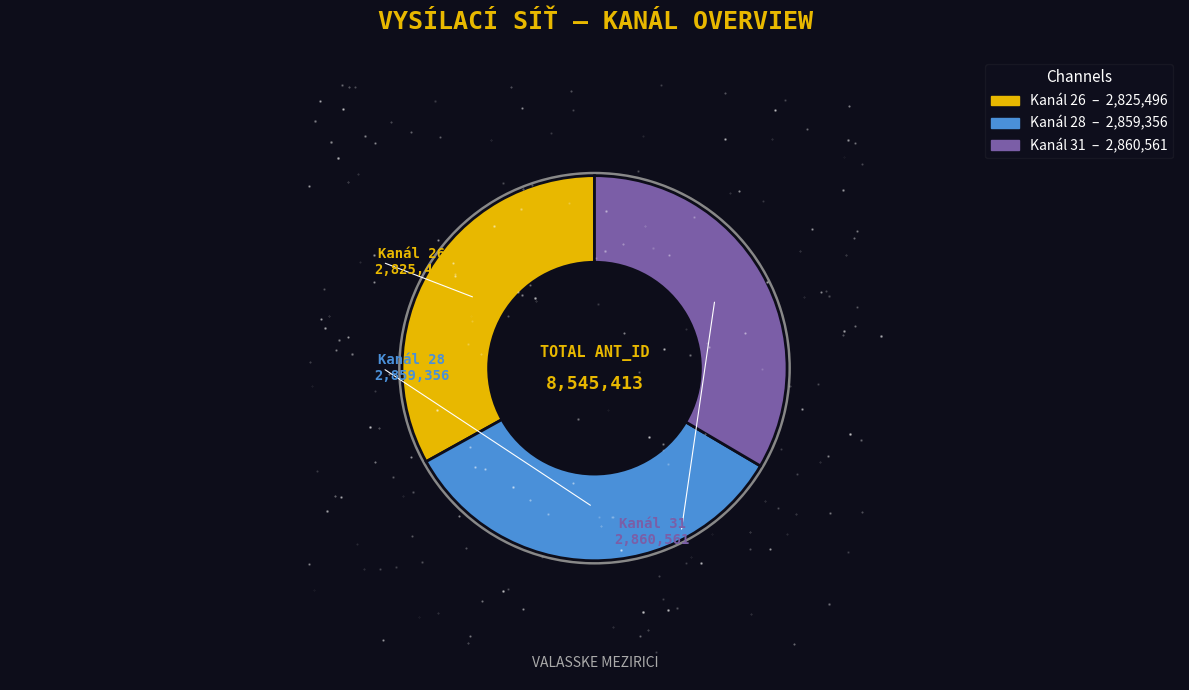

What is the largest slice in the pie chart?

31